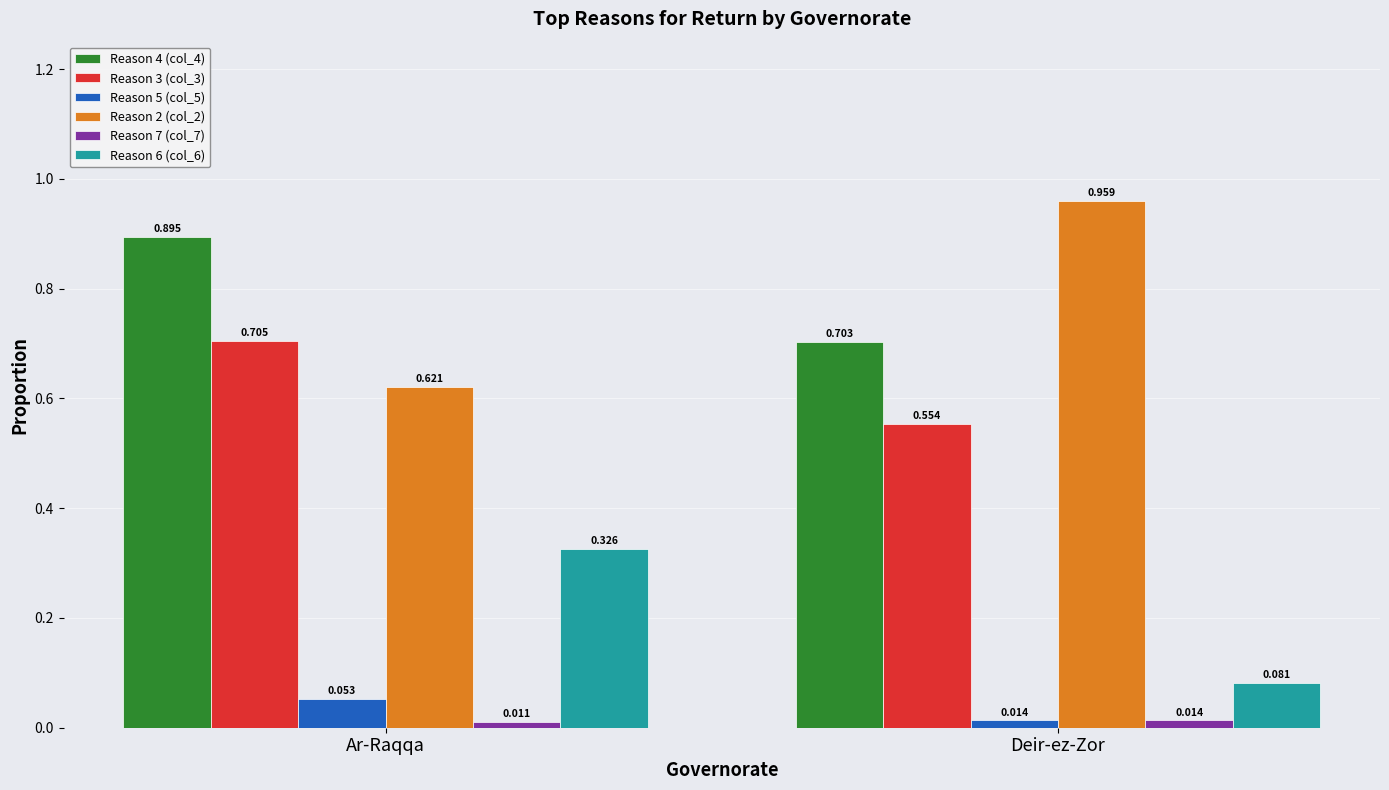

How many Reason 3 (col_3) values are between 0 and 1?

2